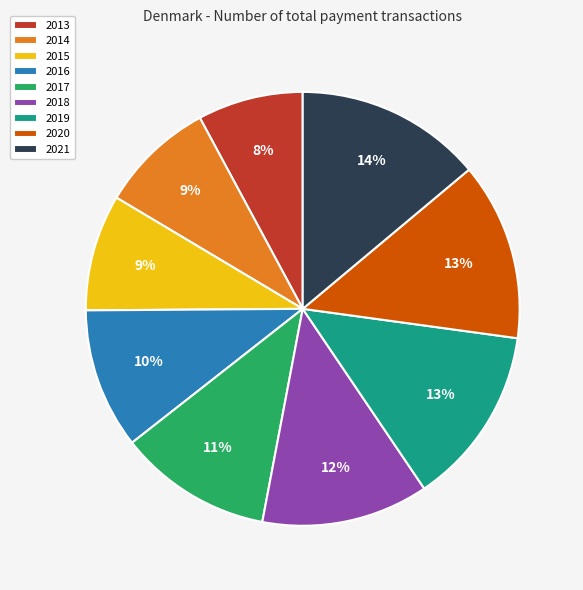

To the nearest percent, what portion does 2013 represent?

8%